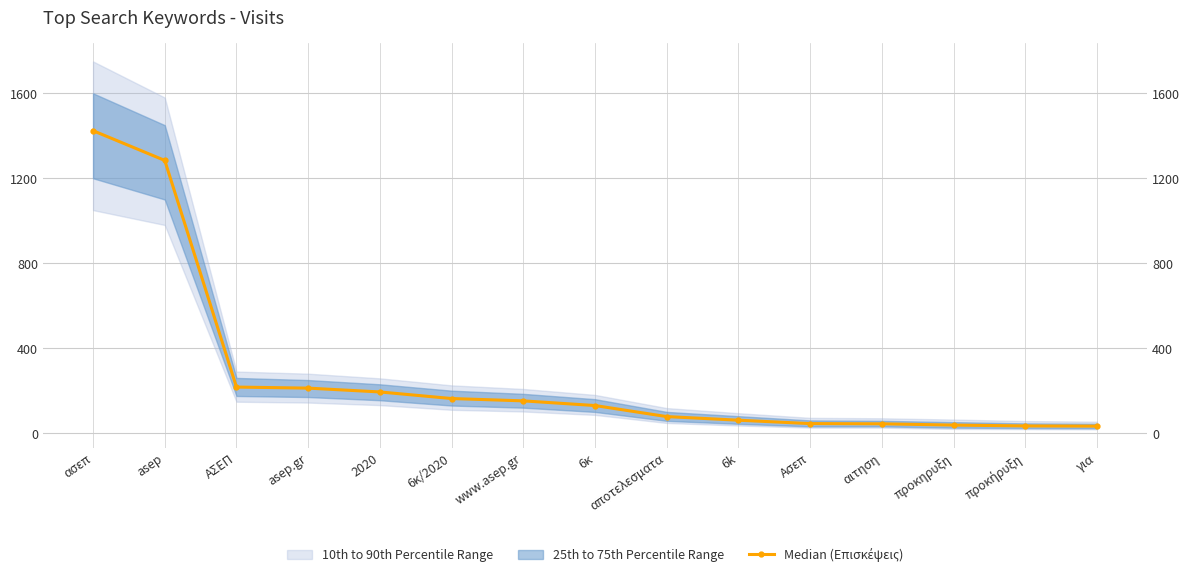

What is the value of the 13th point from the left?

38